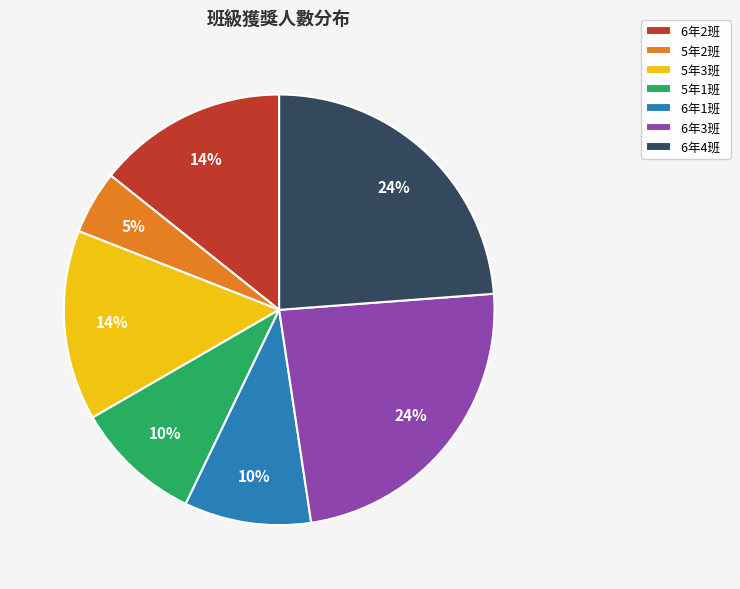

True or false: 6年1班 accounts for 15% of the total.

False